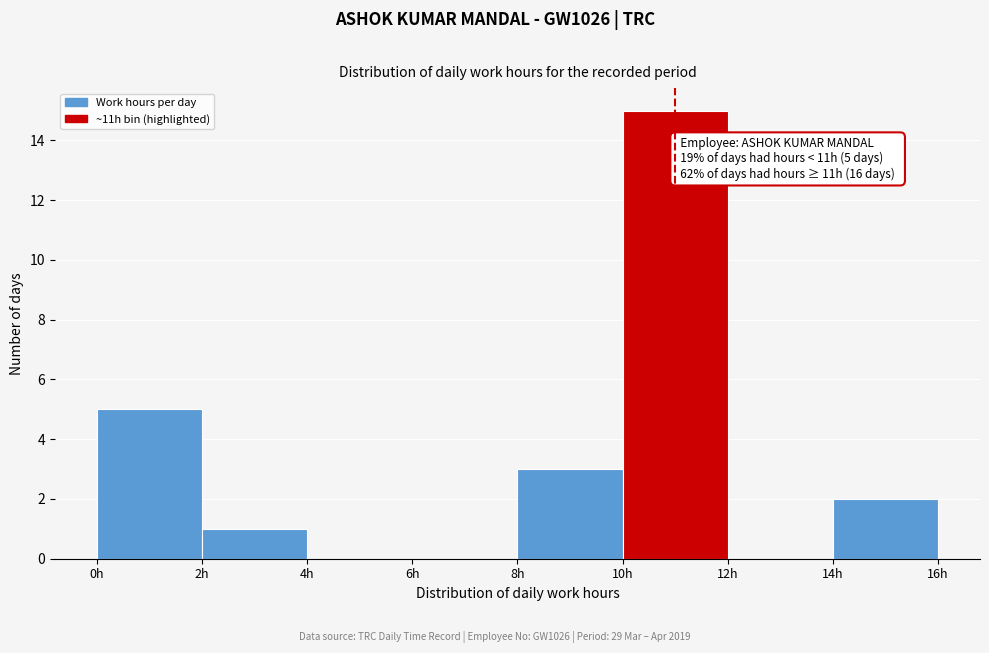

Which range on the x-axis has the tallest bar?

10 to 12